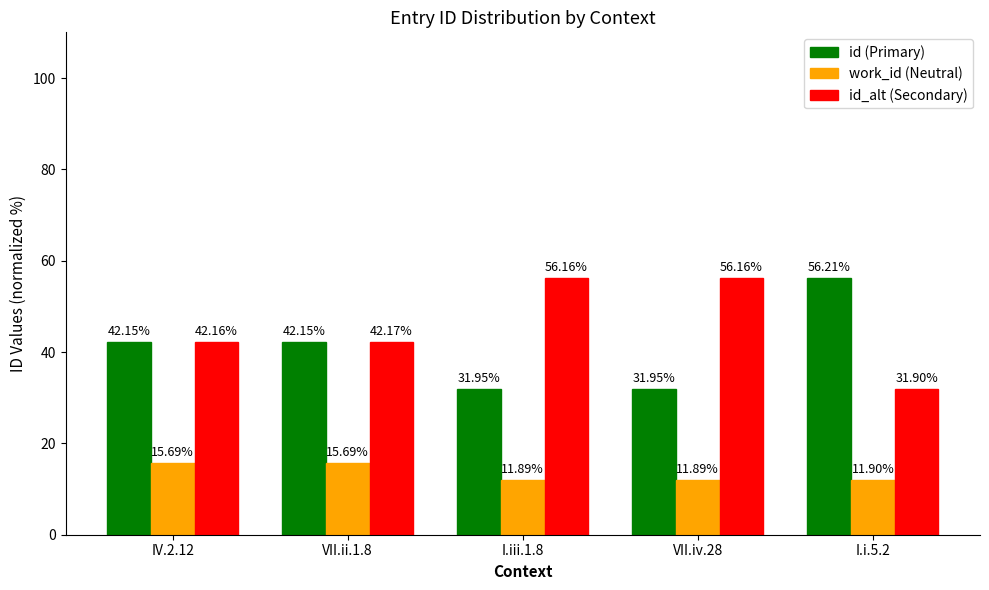

What is the total value across all series at IV.2.12?

100.0